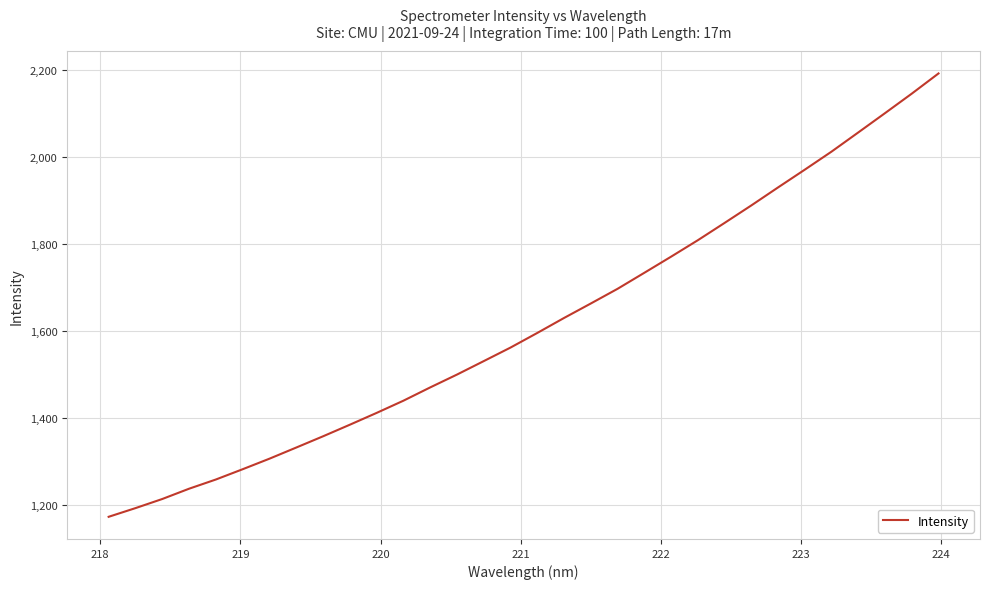

What is the difference between the maximum and minimum values?

1018.9